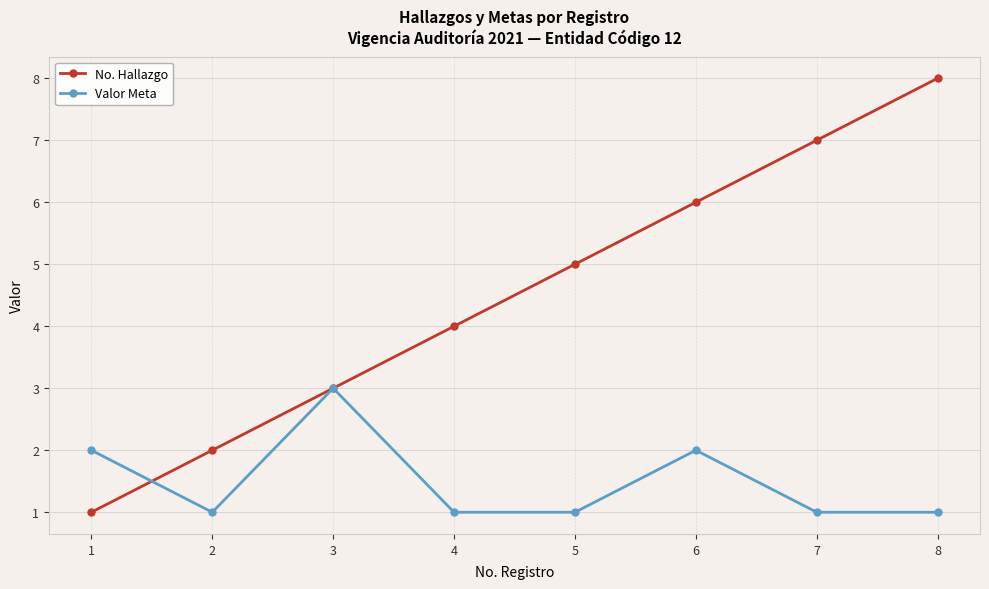

Reading right to left, list all the values displayed in this chart.

No. Hallazgo: 8=8	7=7	6=6	5=5	4=4	3=3	2=2	1=1
Valor Meta: 8=1	7=1	6=2	5=1	4=1	3=3	2=1	1=2